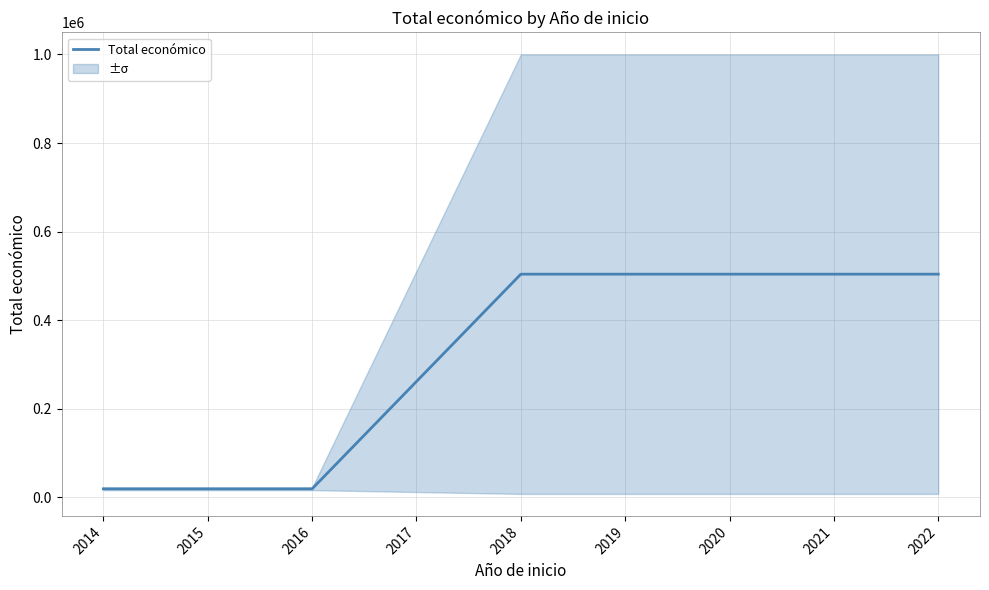

The chart shows a value of 261732 at 2017. True or false?

True